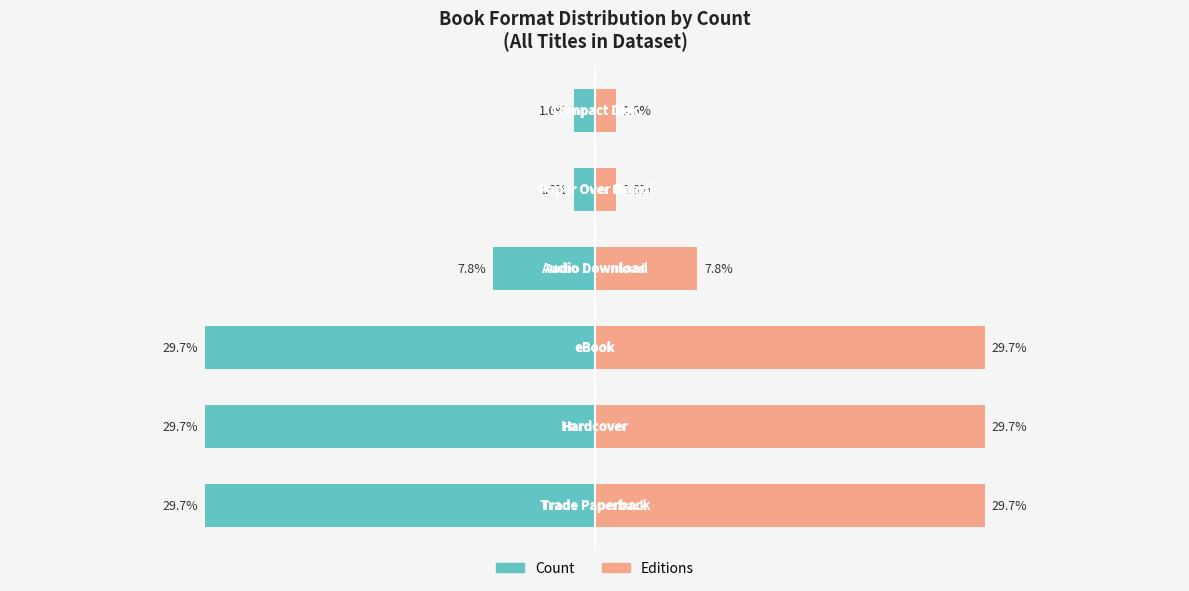

What is the minimum value shown in the chart?

-29.7